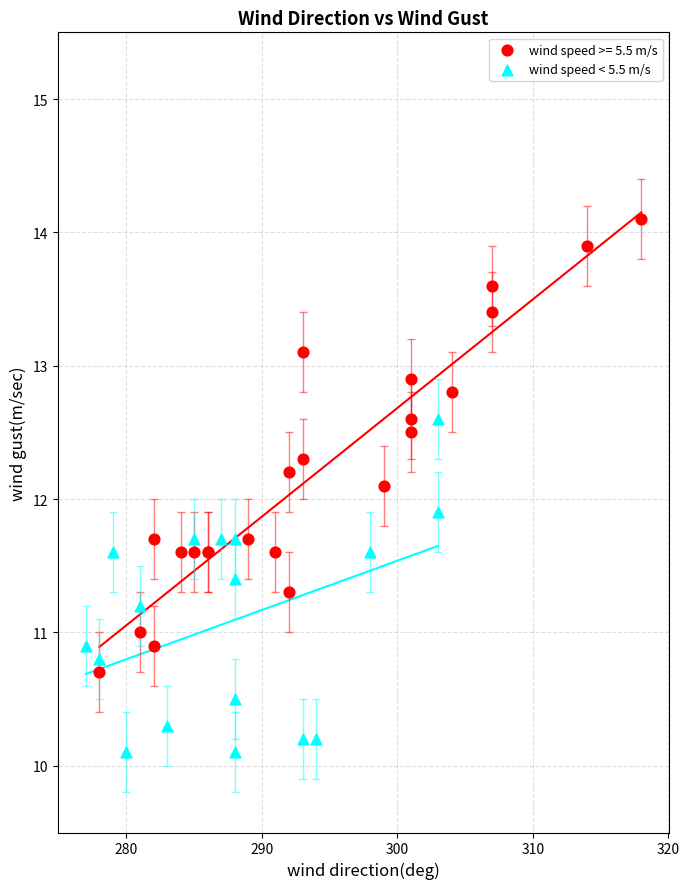

Which series contains the highest Y value?

wind speed >= 5.5 m/s